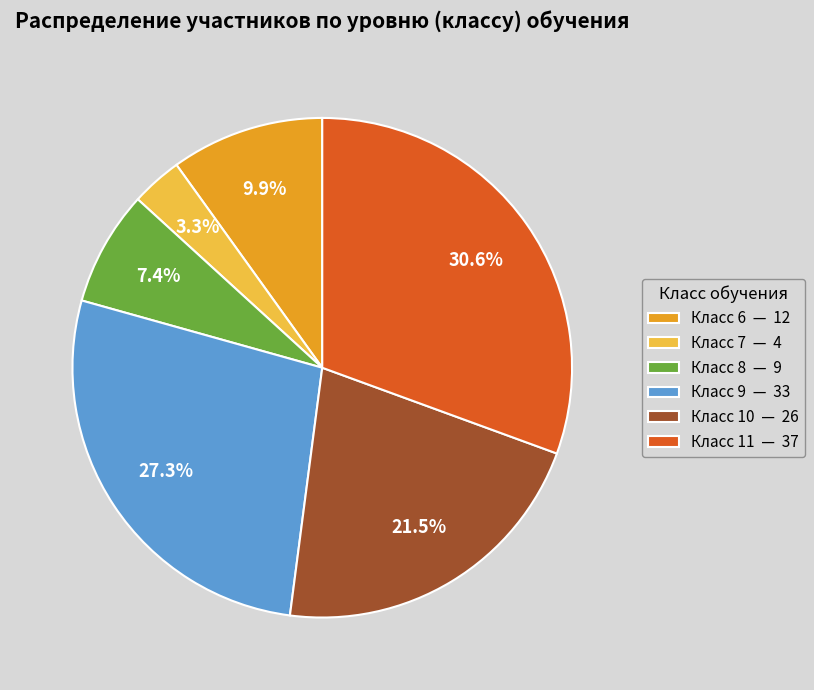

Is the sum of Класс 9 — 33 and Класс 7 — 4 greater than half?

No